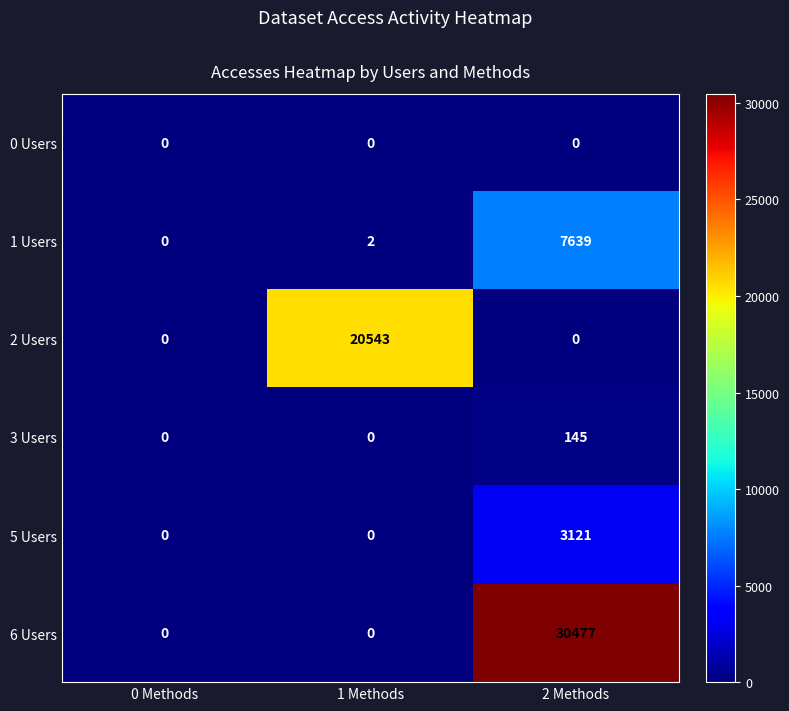

At how many categories does at least one series exceed 20097?

2